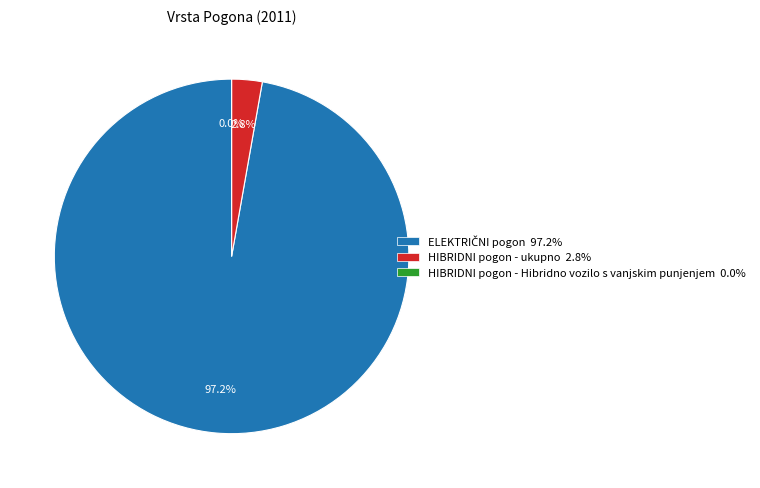

What is the majority slice?

ELEKTRIČNI pogon